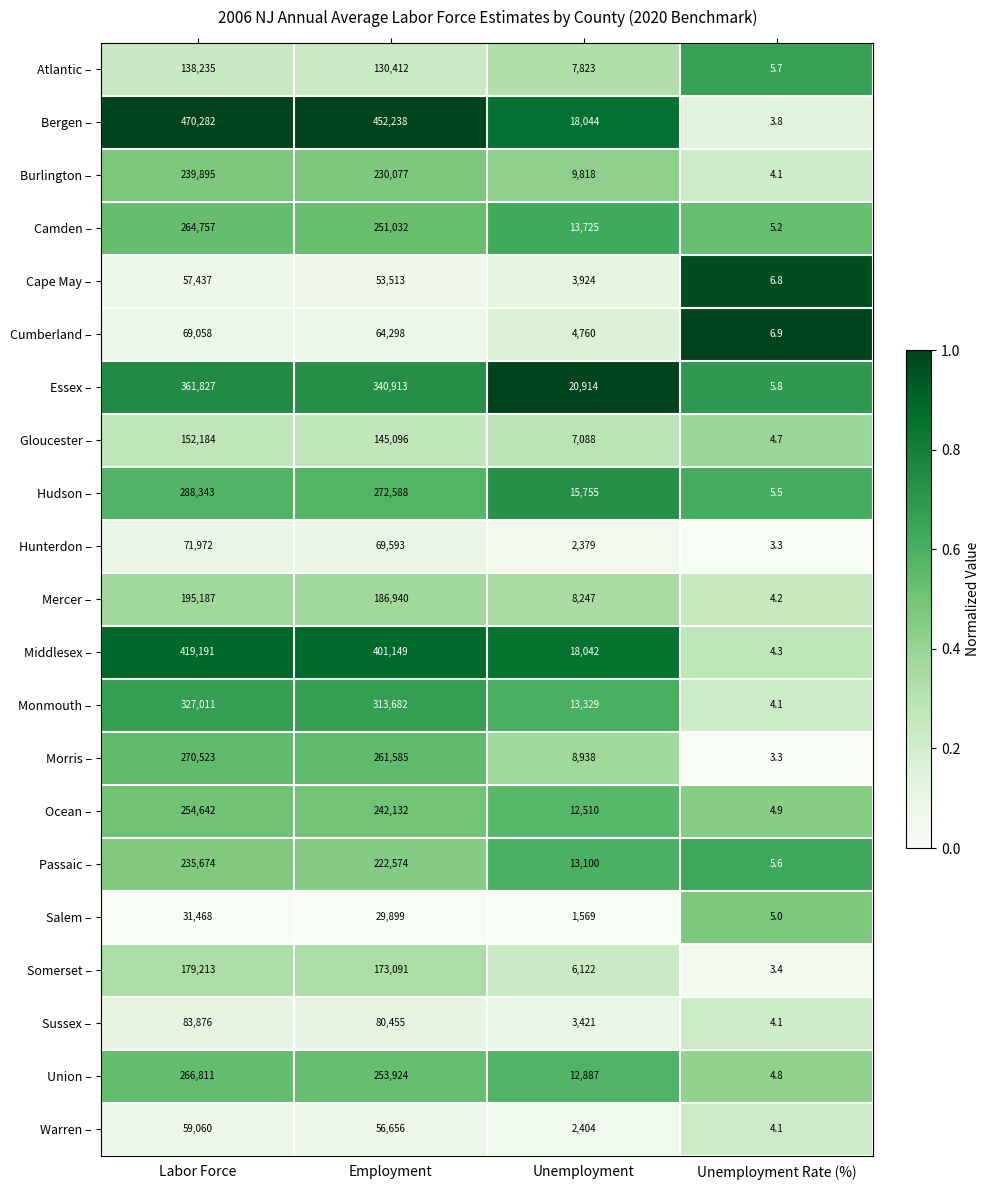

The value of Hudson – at Unemployment is 5575.1. True or false?

False